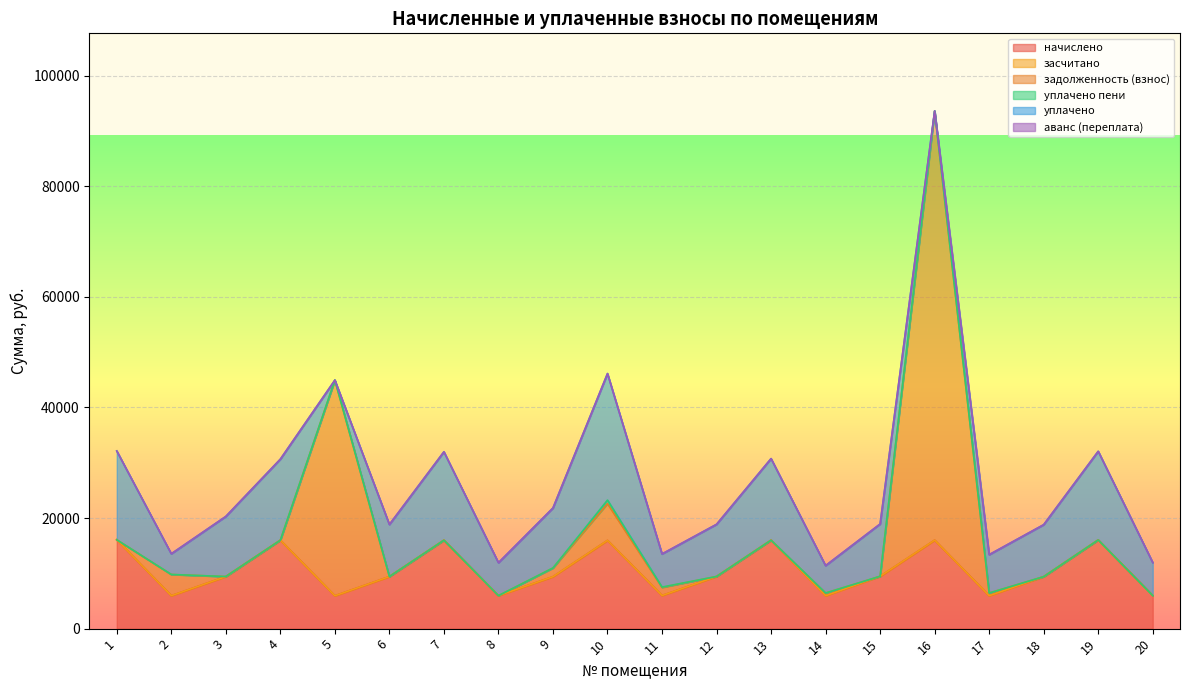

What are all the series names shown in the legend?

начислено, засчитано, задолженность (взнос), уплачено пени, уплачено, аванс (переплата)